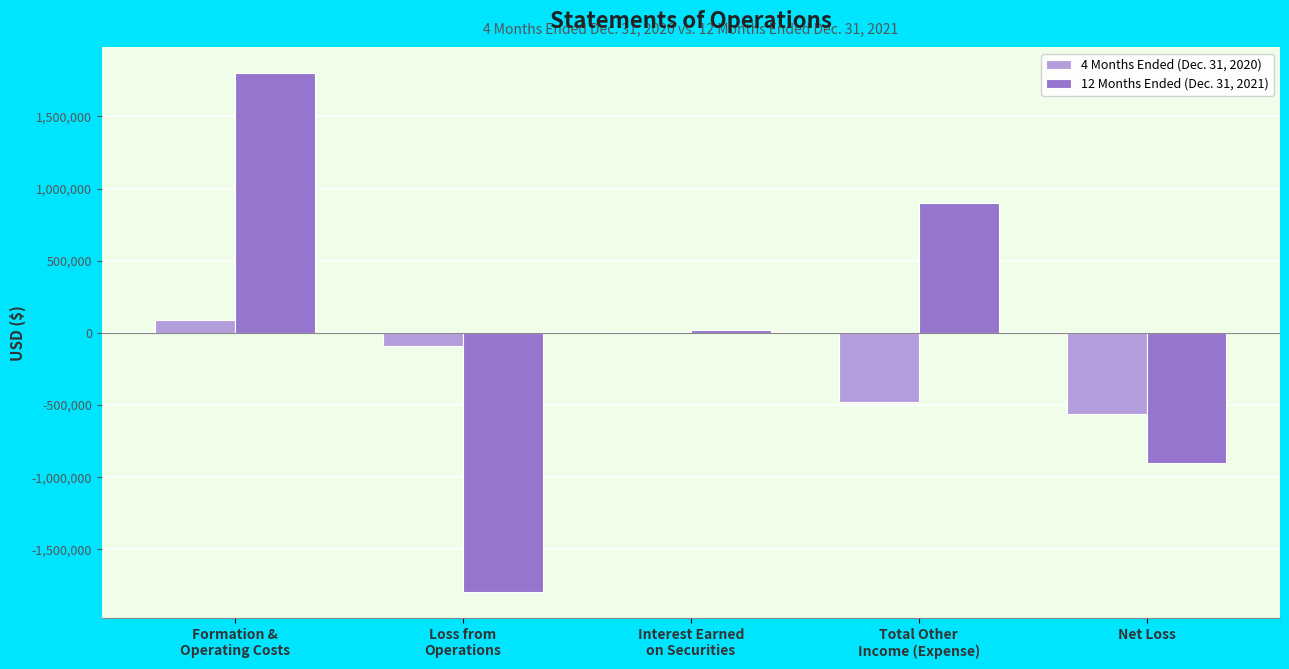

What is the maximum value shown in the chart?

1798098